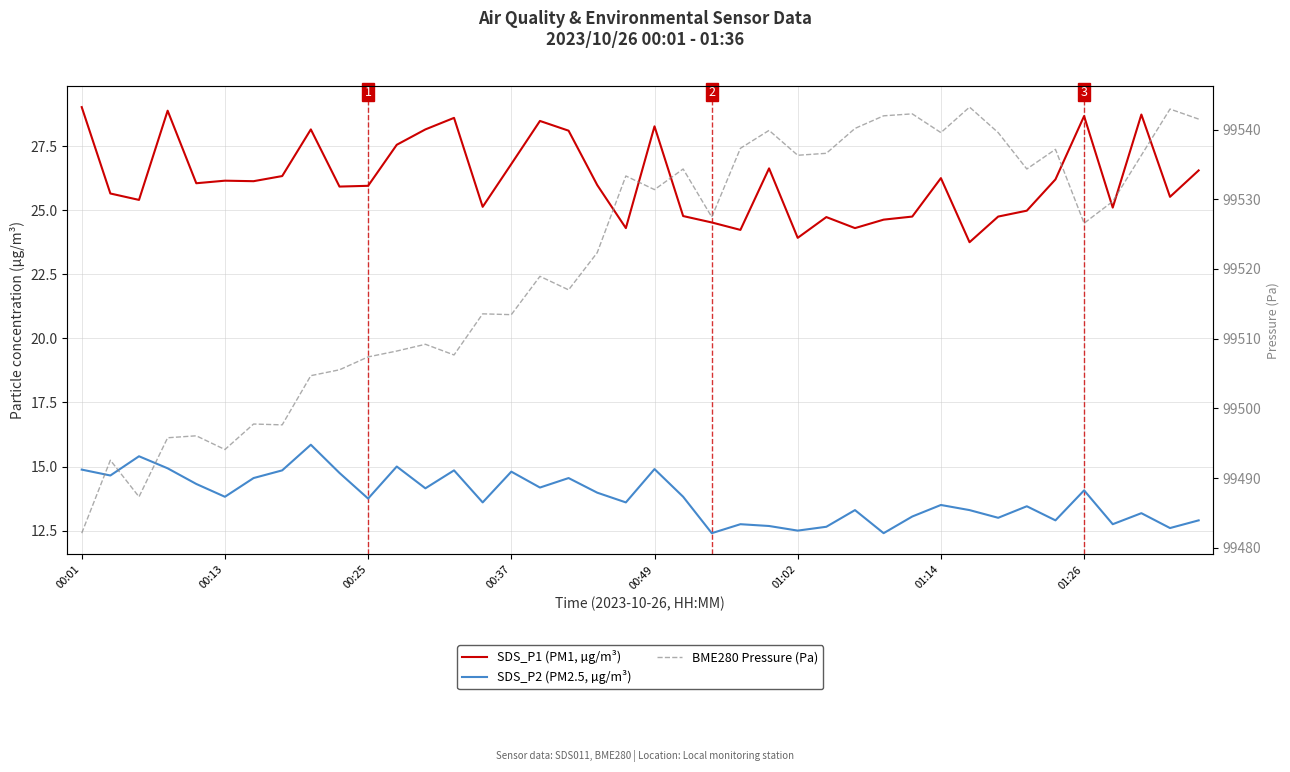

Which series has the largest range (max minus min)?

BME280 Pressure (Pa)